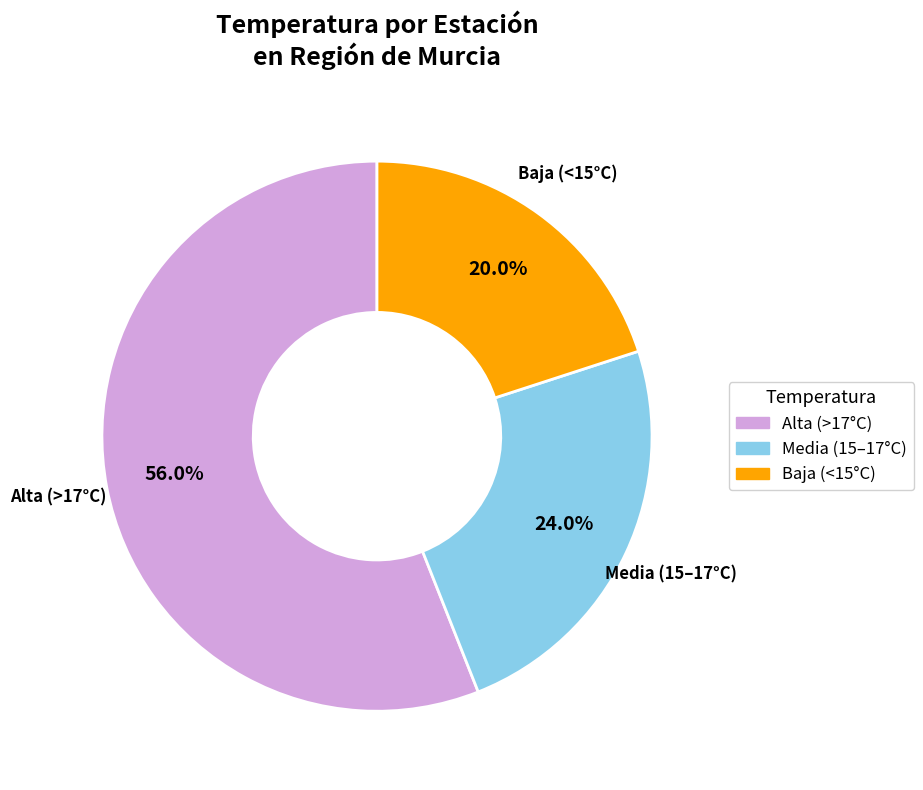

Is there any slice that represents more than half of the pie?

Yes